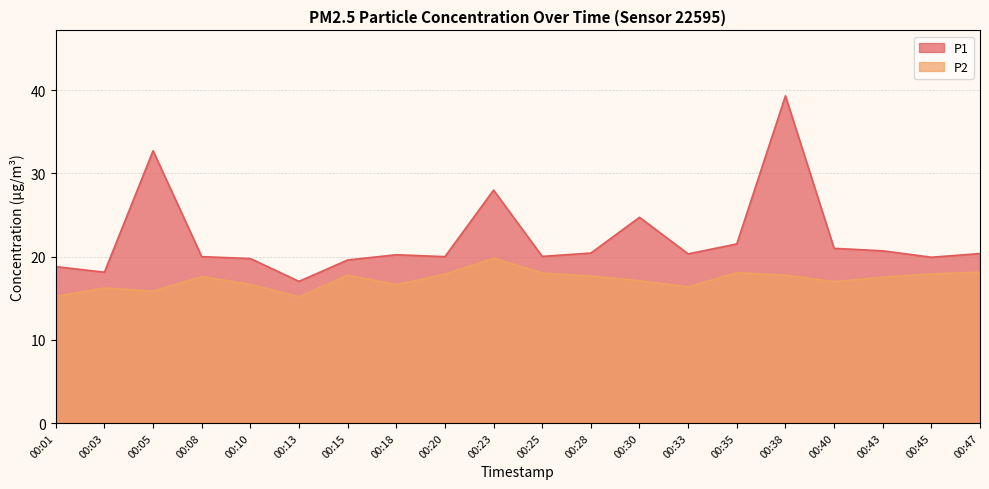

What are all the series names shown in the legend?

P1, P2